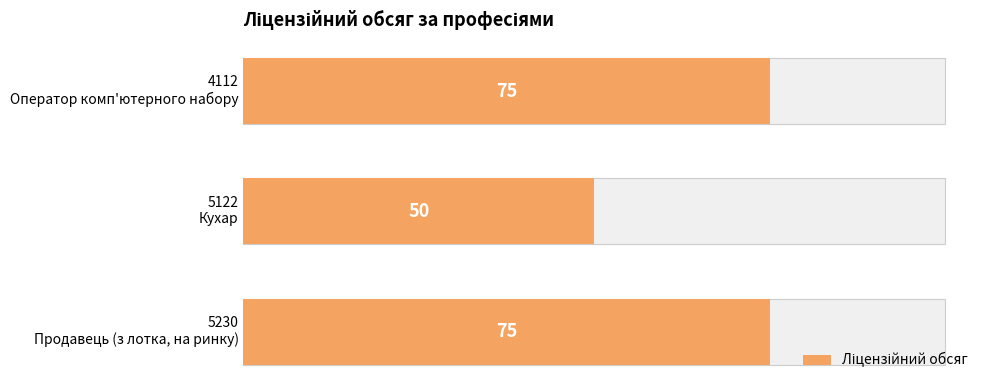

True or false: the data shows 134 at 0.

False